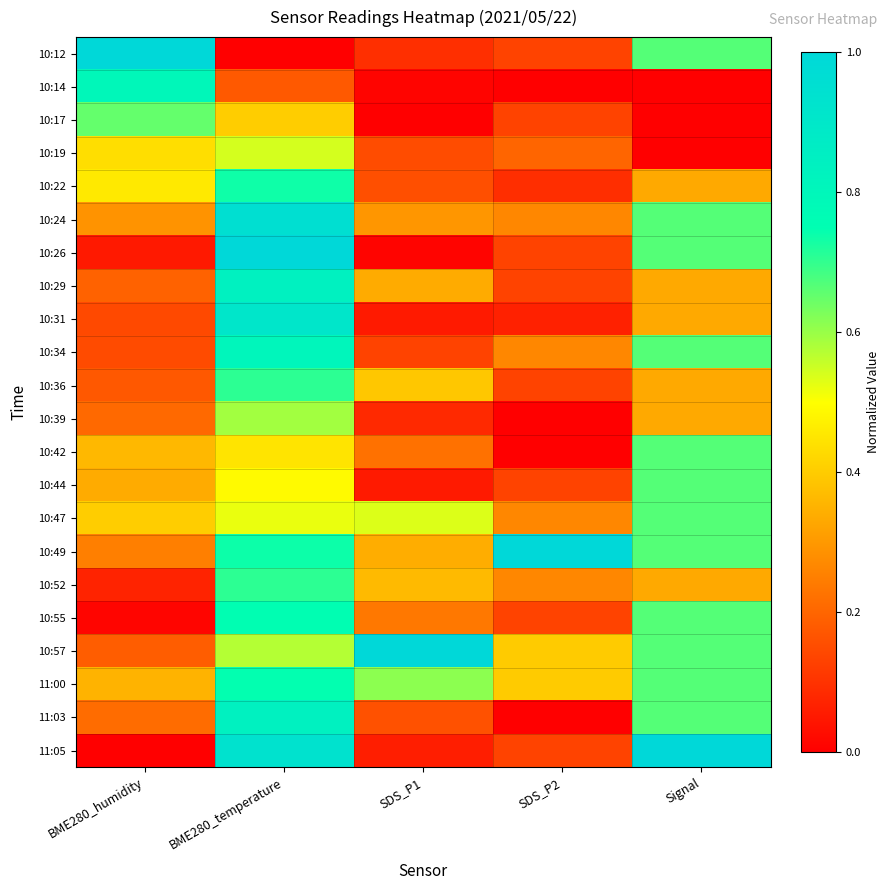

Reading right to left, what are all the values shown in this chart?

10:12: Signal=0.7	SDS_P2=0.1	SDS_P1=0.1	BME280_temperature=0.0	BME280_humidity=1.0
10:14: Signal=0.0	SDS_P2=0.0	SDS_P1=0.0	BME280_temperature=0.2	BME280_humidity=0.8
10:17: Signal=0.0	SDS_P2=0.1	SDS_P1=0.0	BME280_temperature=0.4	BME280_humidity=0.7
10:19: Signal=0.0	SDS_P2=0.2	SDS_P1=0.2	BME280_temperature=0.5	BME280_humidity=0.4
10:22: Signal=0.3	SDS_P2=0.1	SDS_P1=0.2	BME280_temperature=0.7	BME280_humidity=0.5
10:24: Signal=0.7	SDS_P2=0.3	SDS_P1=0.3	BME280_temperature=1.0	BME280_humidity=0.3
10:26: Signal=0.7	SDS_P2=0.1	SDS_P1=0.0	BME280_temperature=1.0	BME280_humidity=0.1
10:29: Signal=0.3	SDS_P2=0.1	SDS_P1=0.3	BME280_temperature=0.8	BME280_humidity=0.2
10:31: Signal=0.3	SDS_P2=0.1	SDS_P1=0.1	BME280_temperature=0.9	BME280_humidity=0.1
10:34: Signal=0.7	SDS_P2=0.3	SDS_P1=0.1	BME280_temperature=0.8	BME280_humidity=0.1
10:36: Signal=0.3	SDS_P2=0.1	SDS_P1=0.4	BME280_temperature=0.7	BME280_humidity=0.2
10:39: Signal=0.3	SDS_P2=0.0	SDS_P1=0.1	BME280_temperature=0.6	BME280_humidity=0.2
10:42: Signal=0.7	SDS_P2=0.0	SDS_P1=0.2	BME280_temperature=0.4	BME280_humidity=0.4
10:44: Signal=0.7	SDS_P2=0.1	SDS_P1=0.1	BME280_temperature=0.5	BME280_humidity=0.3
10:47: Signal=0.7	SDS_P2=0.3	SDS_P1=0.5	BME280_temperature=0.5	BME280_humidity=0.4
10:49: Signal=0.7	SDS_P2=1.0	SDS_P1=0.3	BME280_temperature=0.7	BME280_humidity=0.3
10:52: Signal=0.3	SDS_P2=0.3	SDS_P1=0.4	BME280_temperature=0.7	BME280_humidity=0.1
10:55: Signal=0.7	SDS_P2=0.1	SDS_P1=0.2	BME280_temperature=0.8	BME280_humidity=0.0
10:57: Signal=0.7	SDS_P2=0.4	SDS_P1=1.0	BME280_temperature=0.6	BME280_humidity=0.2
11:00: Signal=0.7	SDS_P2=0.4	SDS_P1=0.6	BME280_temperature=0.7	BME280_humidity=0.4
11:03: Signal=0.7	SDS_P2=0.0	SDS_P1=0.2	BME280_temperature=0.8	BME280_humidity=0.2
11:05: Signal=1.0	SDS_P2=0.1	SDS_P1=0.1	BME280_temperature=0.9	BME280_humidity=0.0